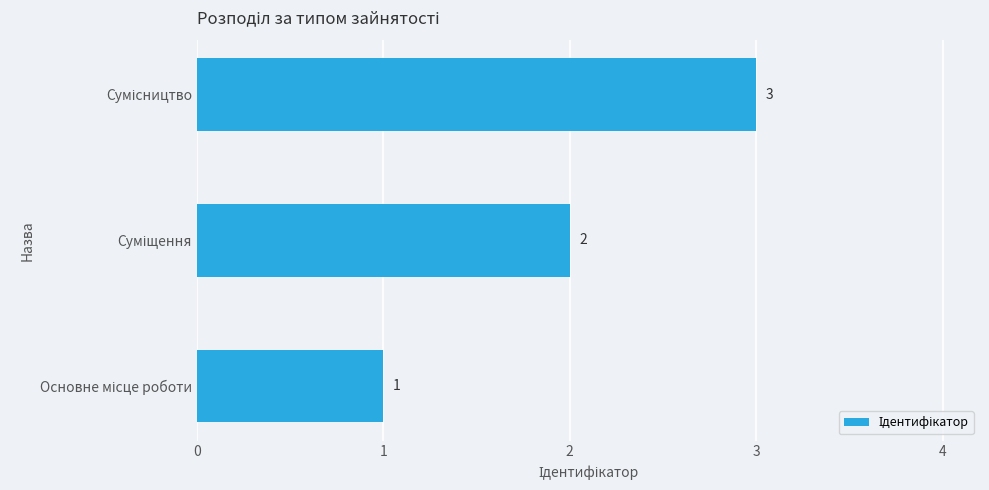

Count the values in the range 1 to 3.

3